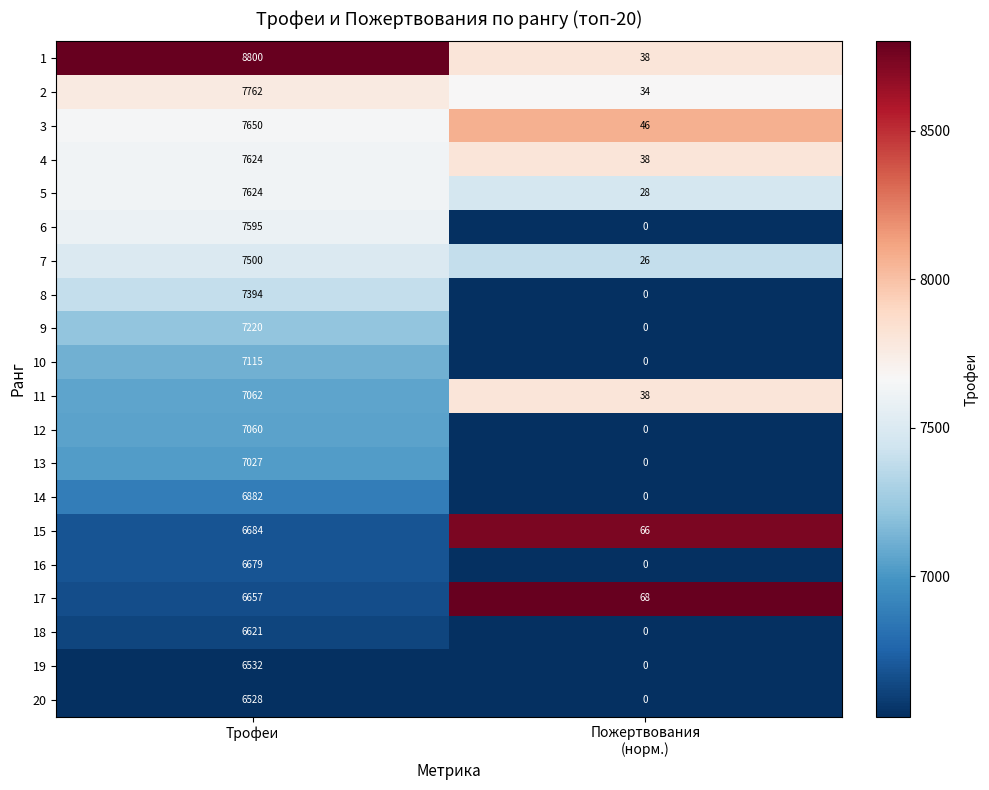

At which category does the chart reach its peak across all series?

Трофеи